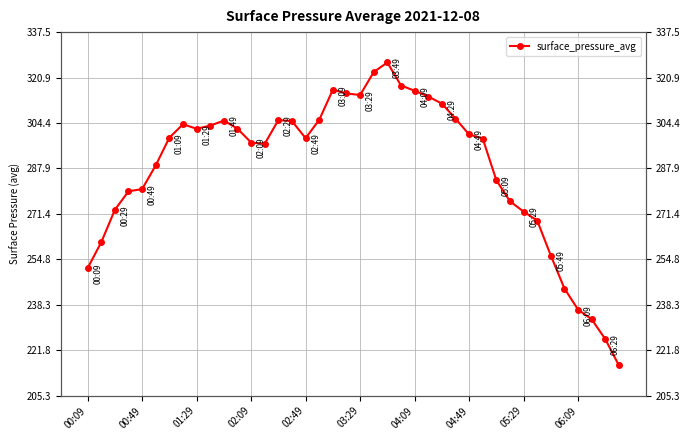

How many lines are shown in the chart?

1